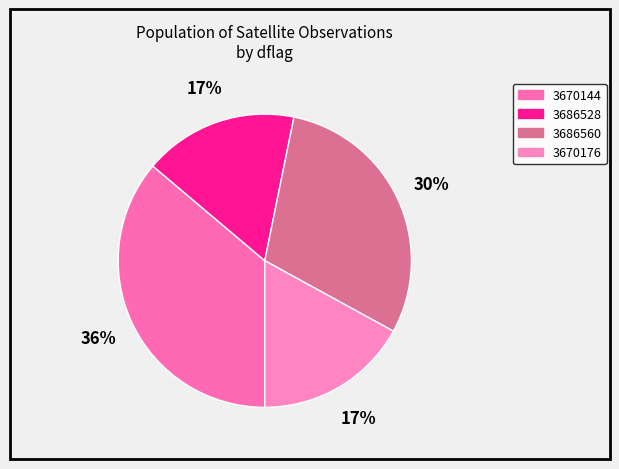

Is there any slice that represents more than half of the pie?

No